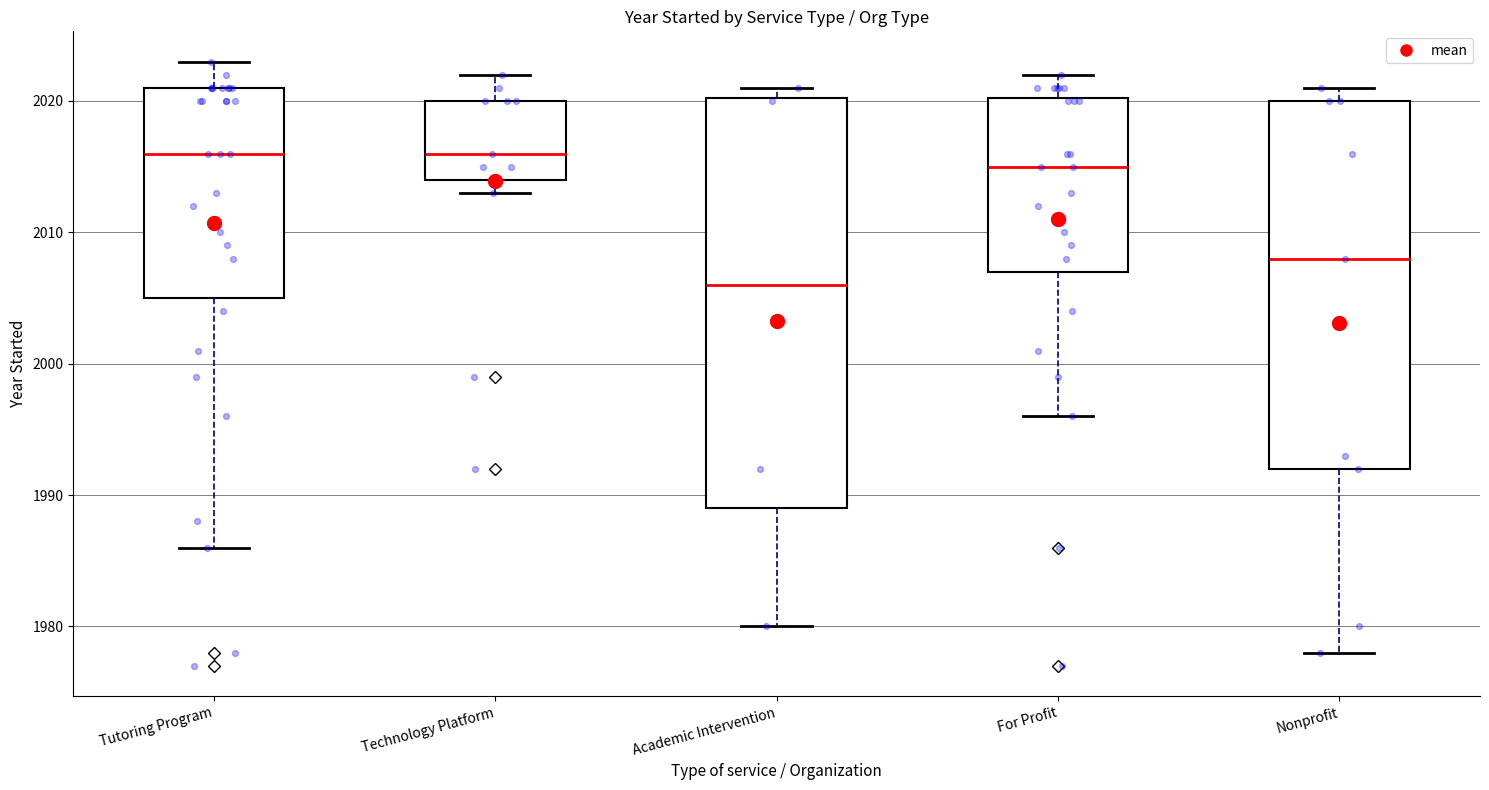

Reading left to right, read every box against the y-axis: the position of its median line, the range the box covers, and the ends of its whiskers. The values are not printed on the chart, so give them approximately, as read against the axis.

Tutoring Program: median 2016, box 2005 to 2021, whiskers 1986 to 2023
Technology Platform: median 2016, box 2014 to 2020, whiskers 2013 to 2022
Academic Intervention: median 2006, box 1989 to 2020, whiskers 1980 to 2021
For Profit: median 2015, box 2007 to 2020, whiskers 1996 to 2022
Nonprofit: median 2008, box 1992 to 2020, whiskers 1978 to 2021